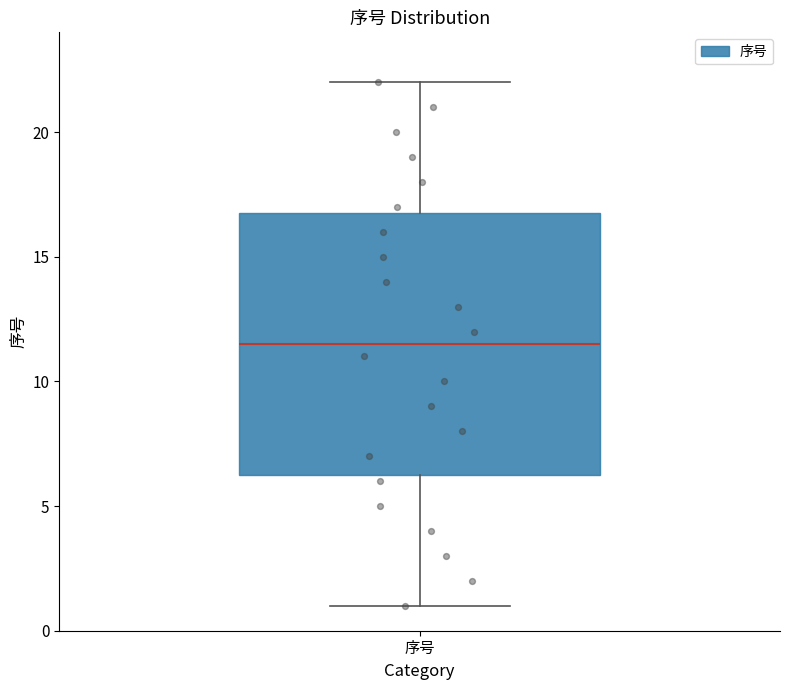

Read this box plot against the y-axis: the position of the median line, the range covered by the box, and the ends of both whiskers. The values are not printed on the chart, so give them approximately, as read against the axis.

median 11.5, box 6.5 to 17.0, whiskers 1.0 to 22.0